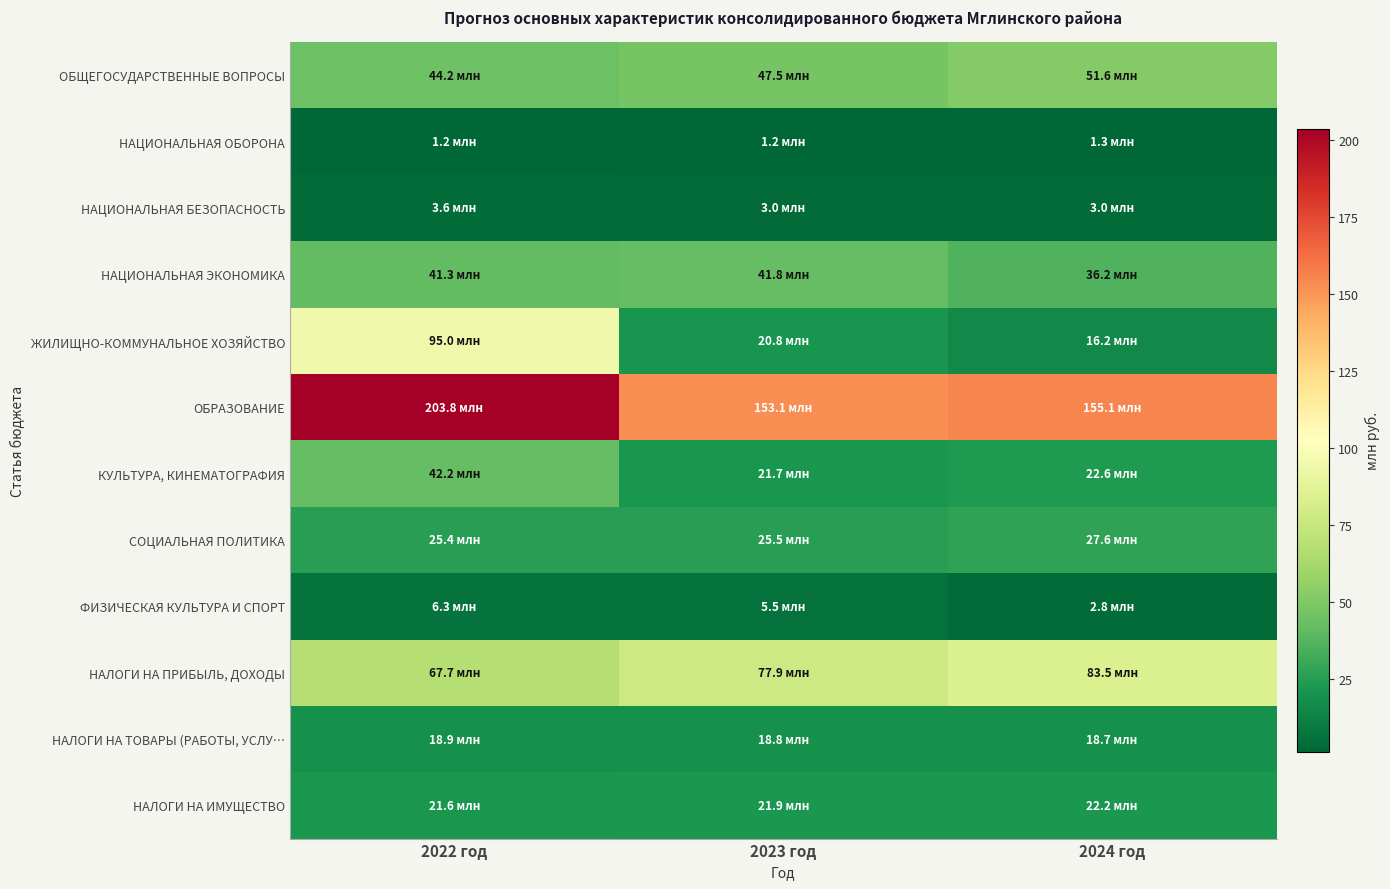

Reading right to left, transcribe all the data shown in this chart.

ОБЩЕГОСУДАРСТВЕННЫЕ ВОПРОСЫ: 2024 год=51.6	2023 год=47.5	2022 год=44.2
НАЦИОНАЛЬНАЯ ОБОРОНА: 2024 год=1.3	2023 год=1.2	2022 год=1.2
НАЦИОНАЛЬНАЯ БЕЗОПАСНОСТЬ: 2024 год=3.0	2023 год=3.0	2022 год=3.6
НАЦИОНАЛЬНАЯ ЭКОНОМИКА: 2024 год=36.2	2023 год=41.8	2022 год=41.3
ЖИЛИЩНО-КОММУНАЛЬНОЕ ХОЗЯЙСТВО: 2024 год=16.2	2023 год=20.8	2022 год=95.0
ОБРАЗОВАНИЕ: 2024 год=155.1	2023 год=153.1	2022 год=203.8
КУЛЬТУРА, КИНЕМАТОГРАФИЯ: 2024 год=22.6	2023 год=21.7	2022 год=42.2
СОЦИАЛЬНАЯ ПОЛИТИКА: 2024 год=27.6	2023 год=25.5	2022 год=25.4
ФИЗИЧЕСКАЯ КУЛЬТУРА И СПОРТ: 2024 год=2.8	2023 год=5.5	2022 год=6.3
НАЛОГИ НА ПРИБЫЛЬ, ДОХОДЫ: 2024 год=83.5	2023 год=77.9	2022 год=67.7
НАЛОГИ НА ТОВАРЫ (РАБОТЫ, УСЛУ…: 2024 год=18.7	2023 год=18.8	2022 год=18.9
НАЛОГИ НА ИМУЩЕСТВО: 2024 год=22.2	2023 год=21.9	2022 год=21.6